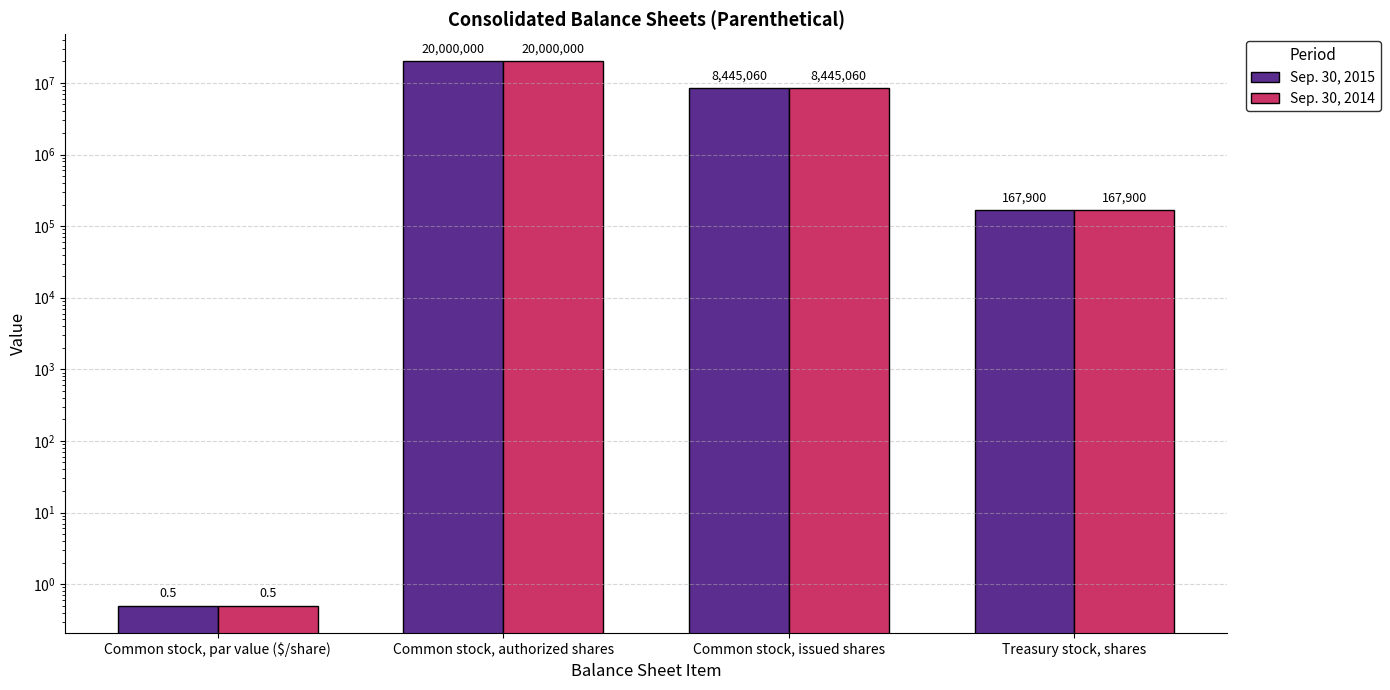

Between Common stock, par value ($/share) and Common stock, issued shares, which is larger?

Common stock, issued shares